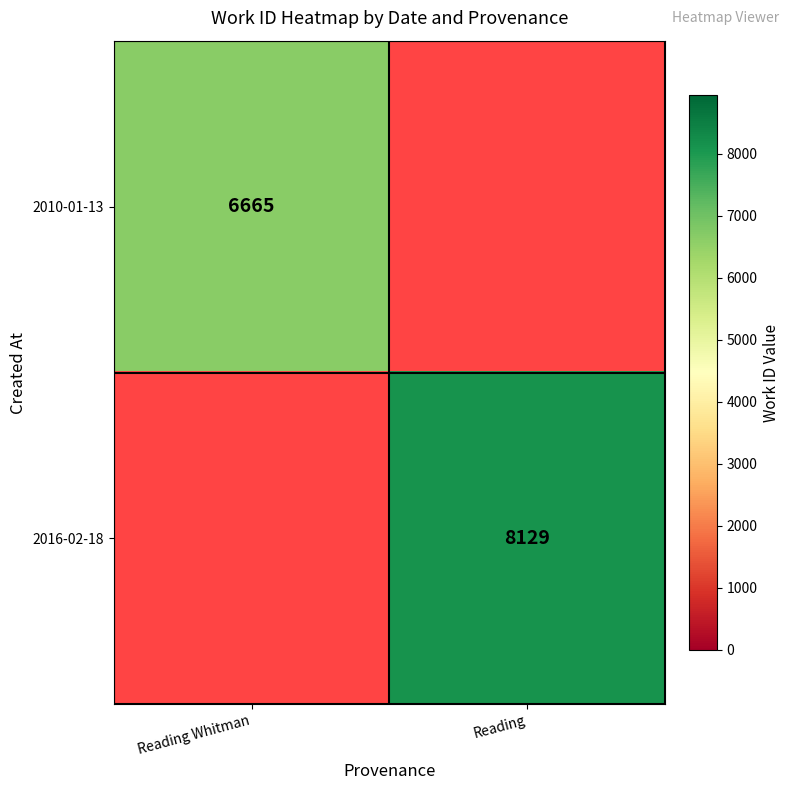

At how many categories does at least one series exceed 8011?

1